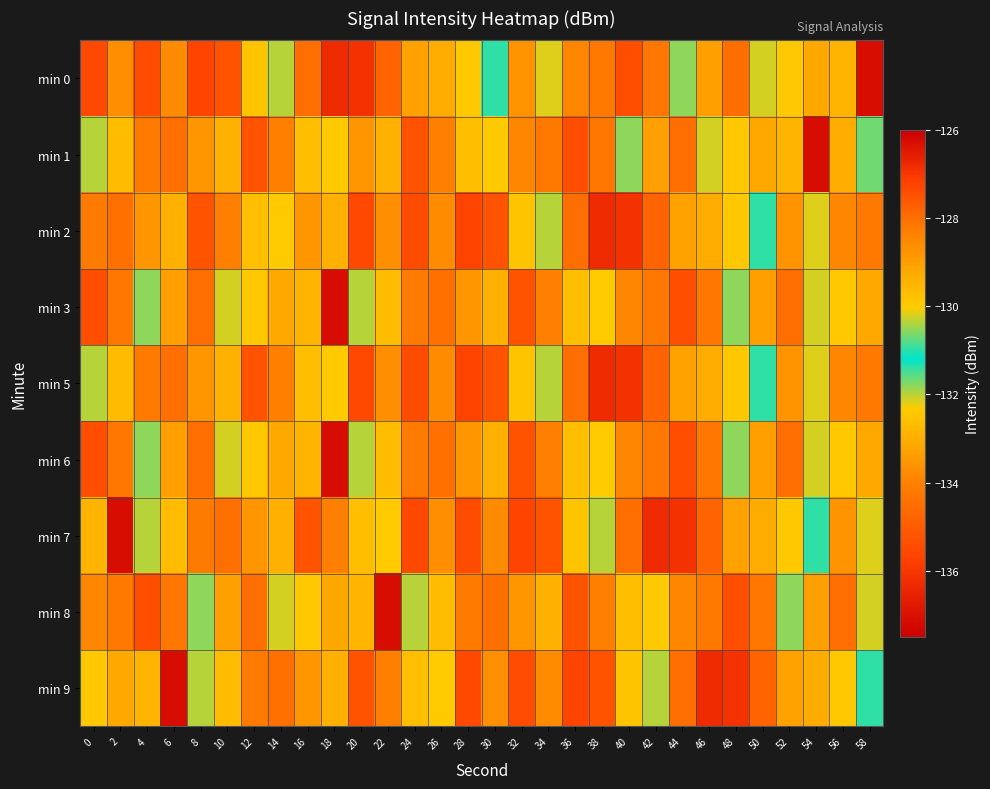

How many series are shown in this chart?

9